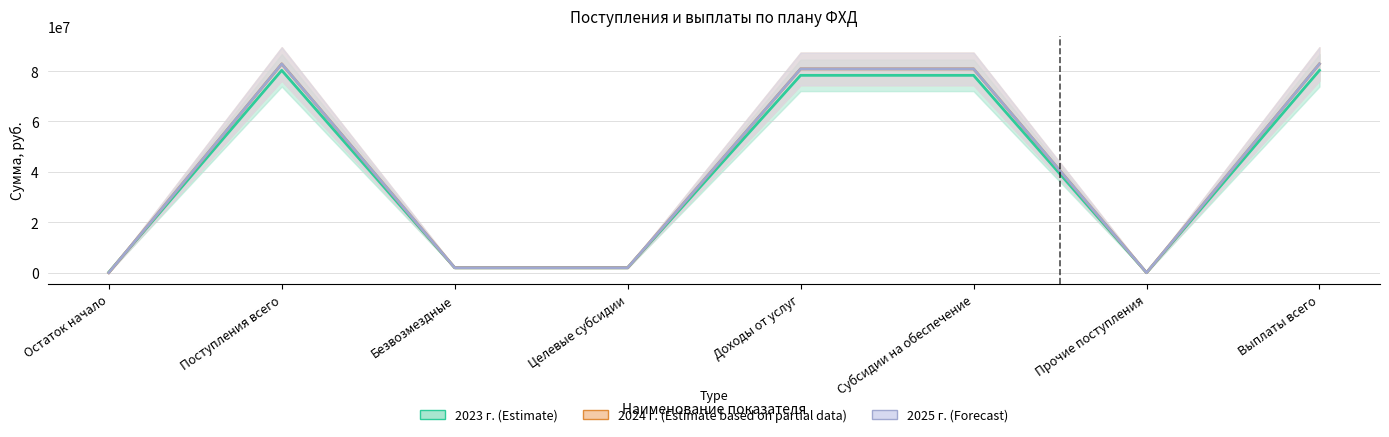

True or false: 2024 г. (Estimate based on partial data) and 2023 г. (Estimate) cross at least once.

True